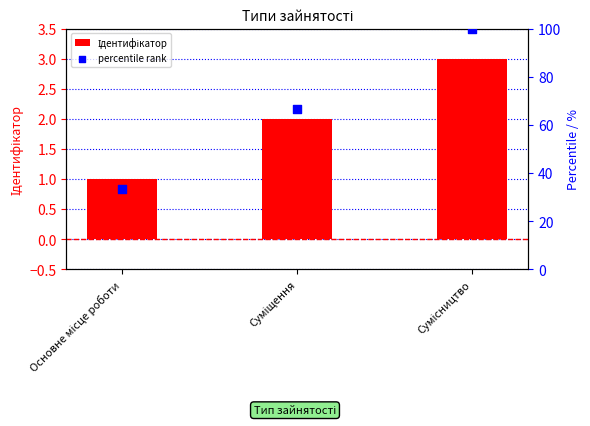

Which series has the largest Y range (max minus min)?

percentile rank